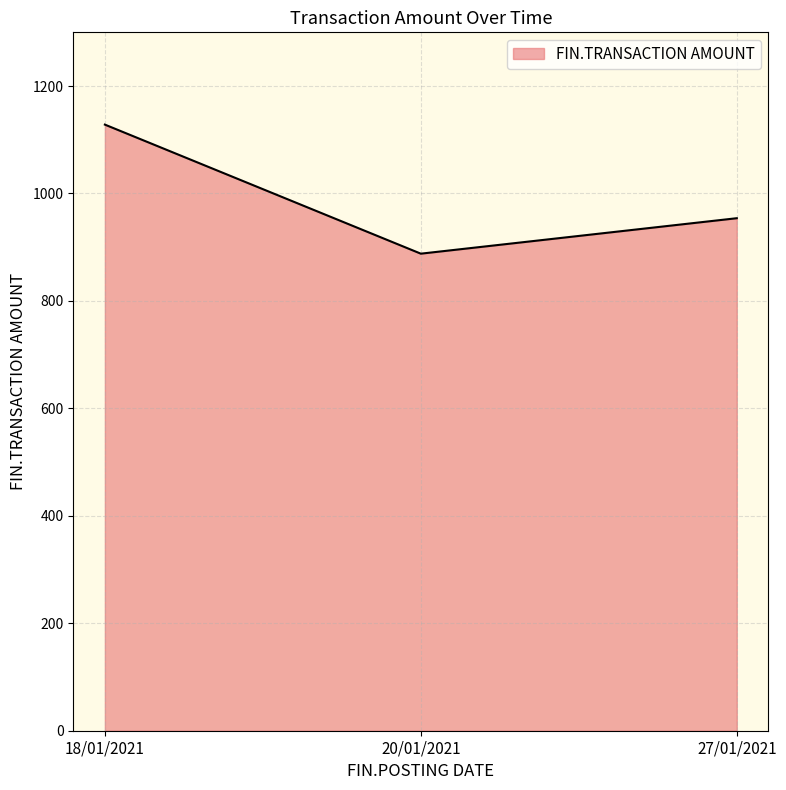

Reading left to right, extract all data points from this chart.

18/01/2021=1128.2	20/01/2021=888.0	27/01/2021=954.0